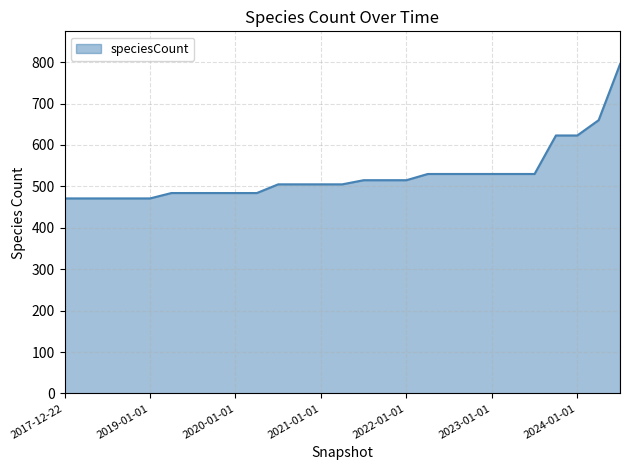

What is the maximum value shown in the chart?

795